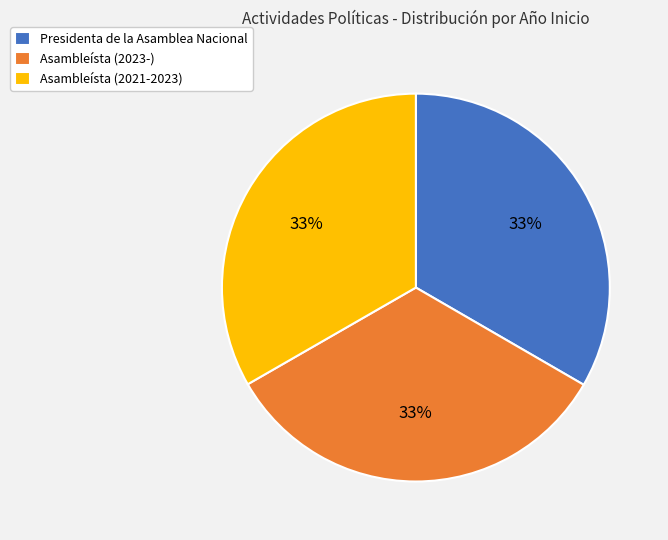

Does Asambleísta (2023-) account for over 50% of the chart?

No